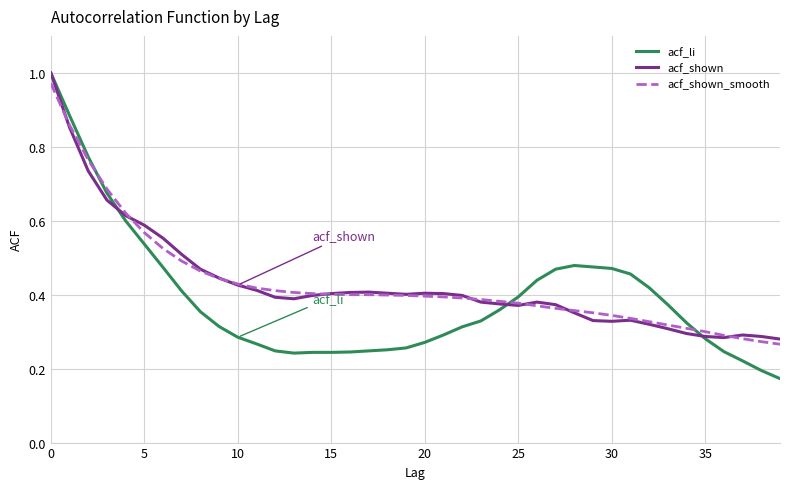

Is this an area chart (filled region under the line)?

No